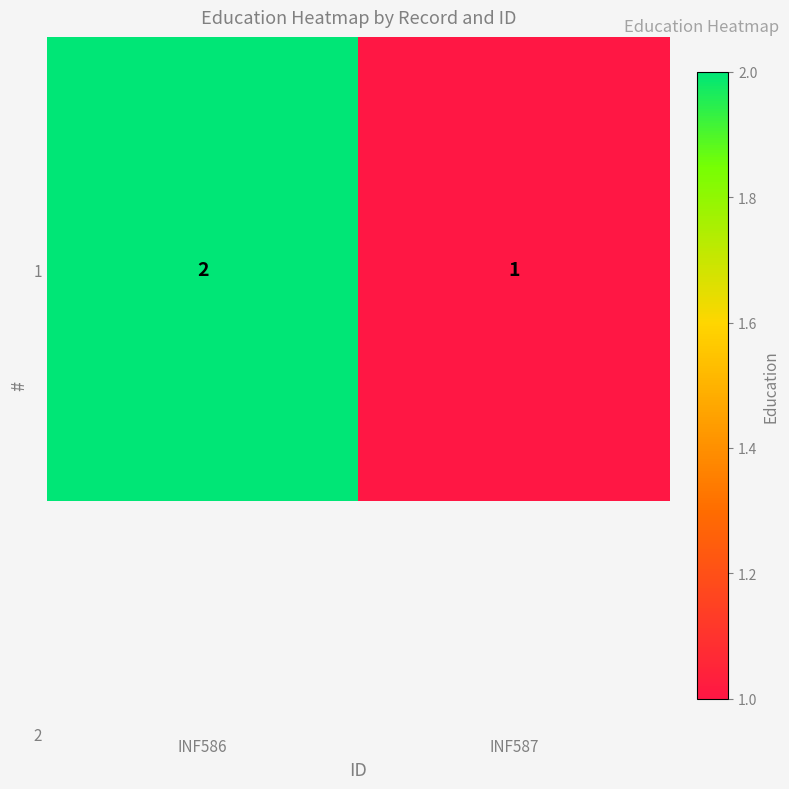

The chart shows a value of 2 at INF586. True or false?

True